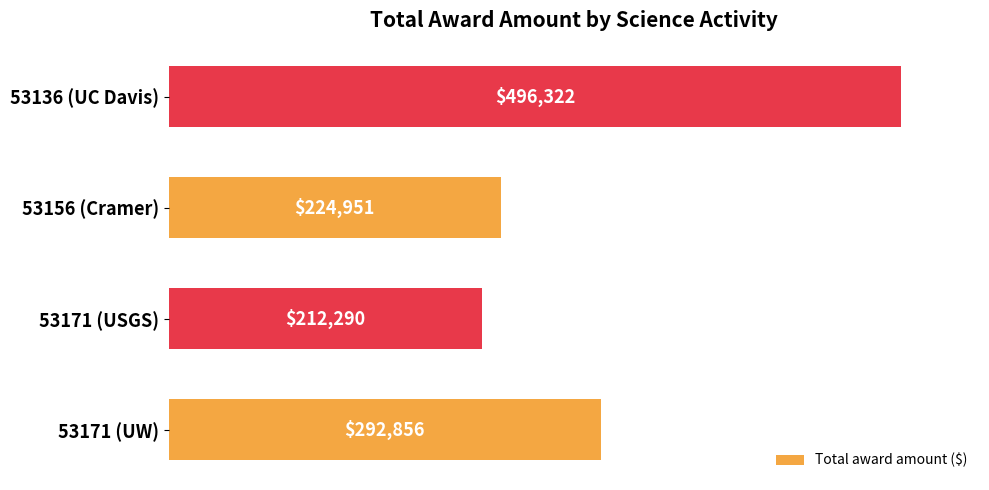

Which category has the lowest value across all series?

53171 (USGS)